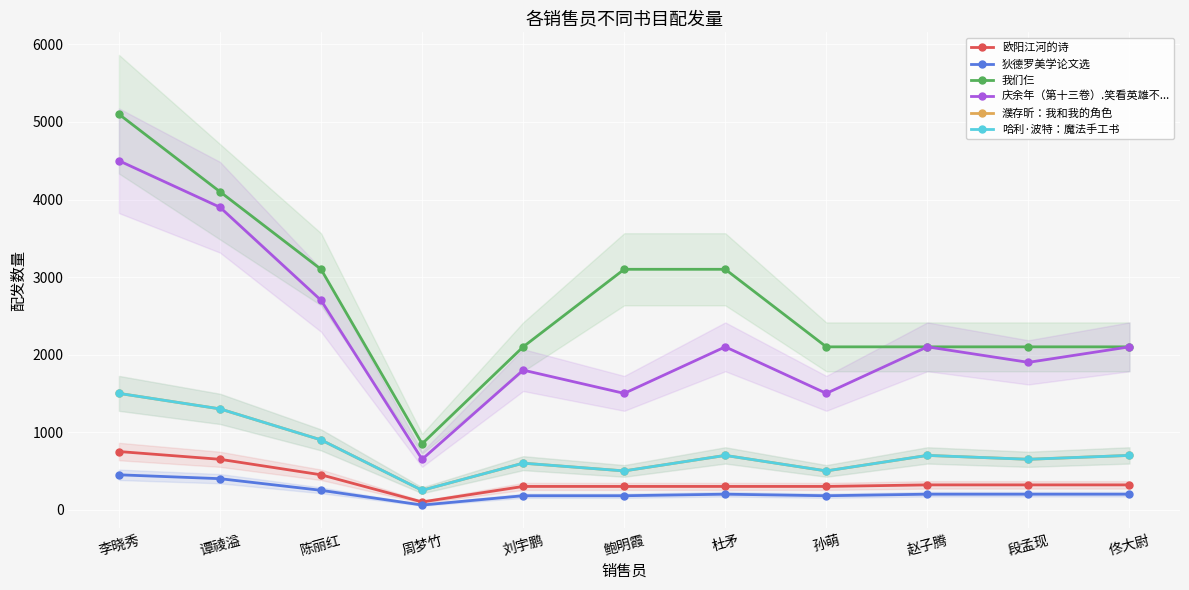

Reading left to right, transcribe all the data shown in this chart.

欧阳江河的诗: 750	650	450	100	300	300	300	300	320	320	320
狄德罗美学论文选: 450	400	250	60	180	180	200	180	200	200	200
我们仨: 5100	4100	3100	850	2100	3100	3100	2100	2100	2100	2100
庆余年（第十三卷）.笑看英雄不...: 4500	3900	2700	650	1800	1500	2100	1500	2100	1900	2100
濮存昕：我和我的角色: 1500	1300	900	250	600	500	700	500	700	650	700
哈利·波特：魔法手工书: 1500	1300	900	250	600	500	700	500	700	650	700